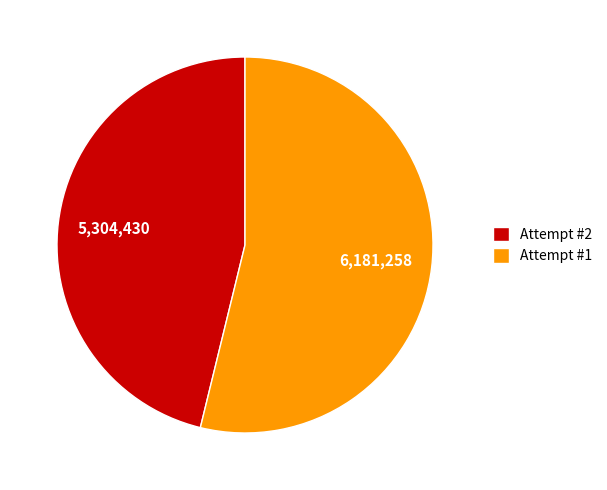

Which slice is the largest?

Attempt #1